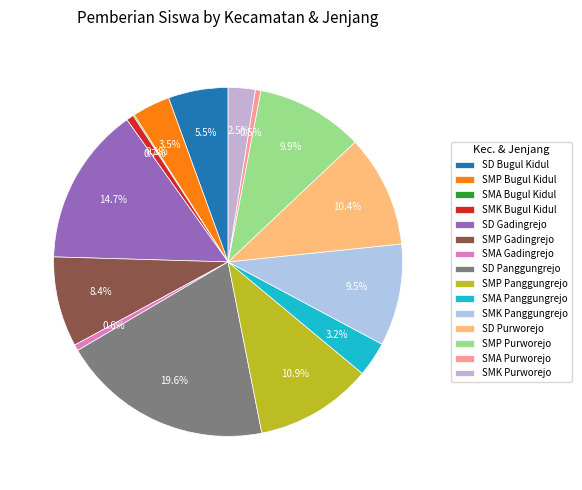

True or false: SMP Gadingrejo accounts for 22% of the total.

False